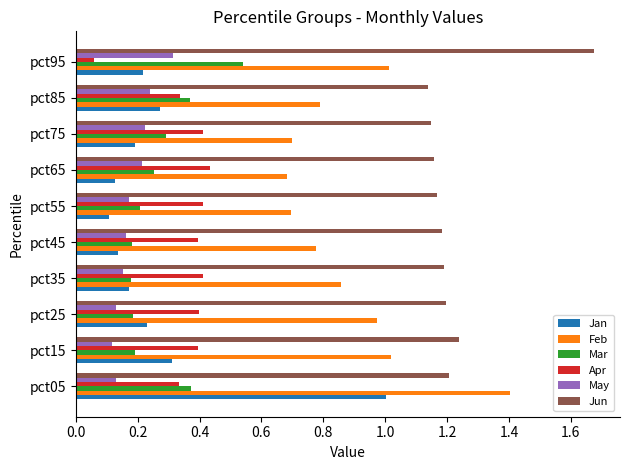

Is the value of May at pct95 greater than the value of Apr at pct75?

No